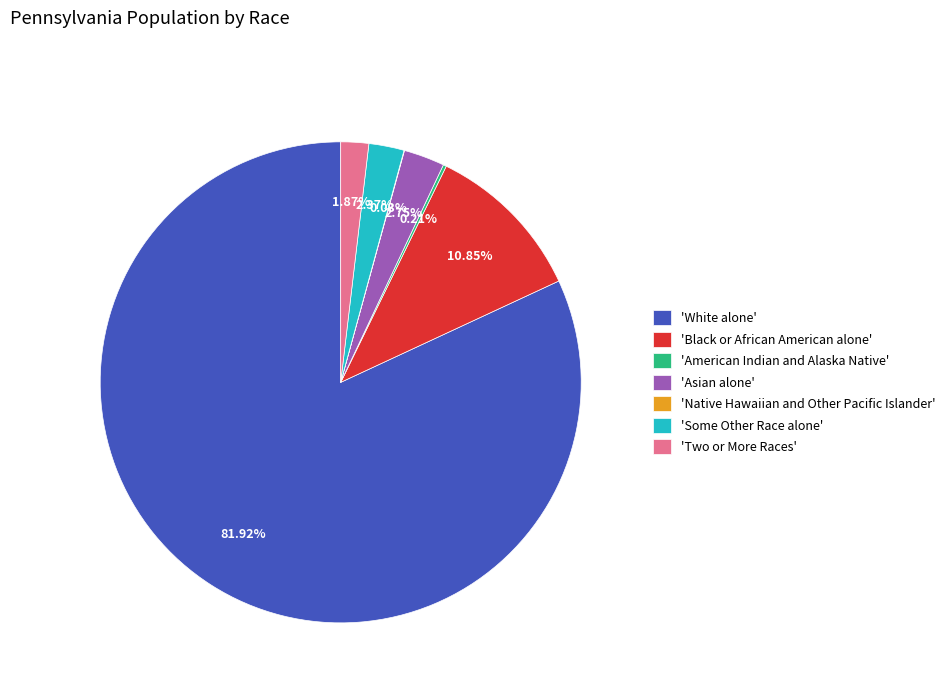

Do 'Two or More Races' and 'Black or African American alone' together represent more than half of the pie?

No